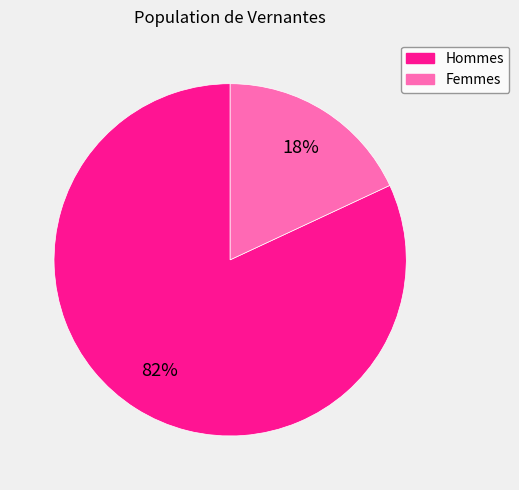

Does any single category account for the majority?

Yes